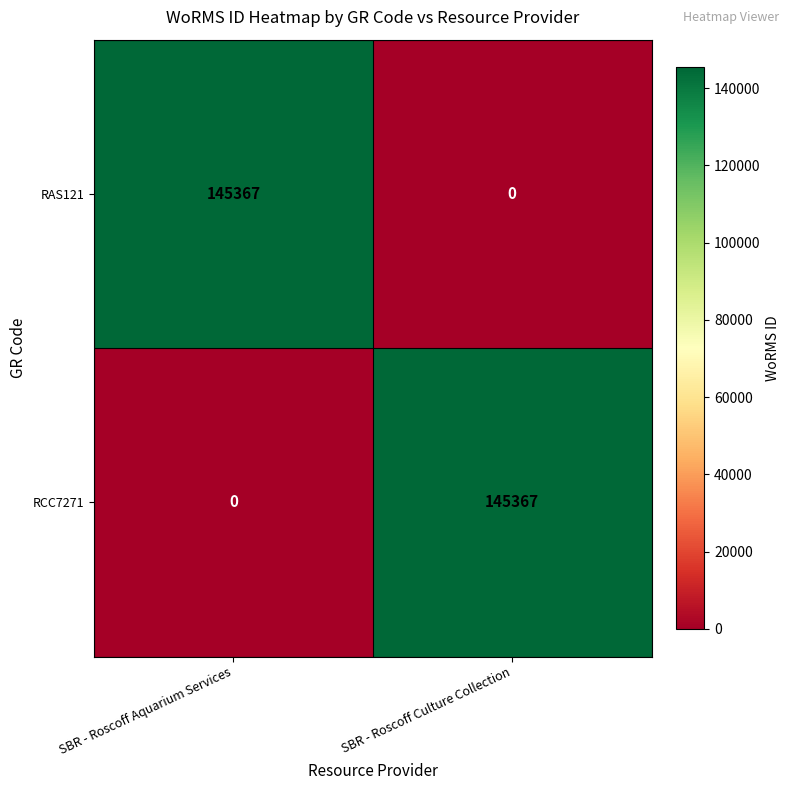

Is it true that RCC7271 equals 145367 at SBR - Roscoff Culture Collection?

True